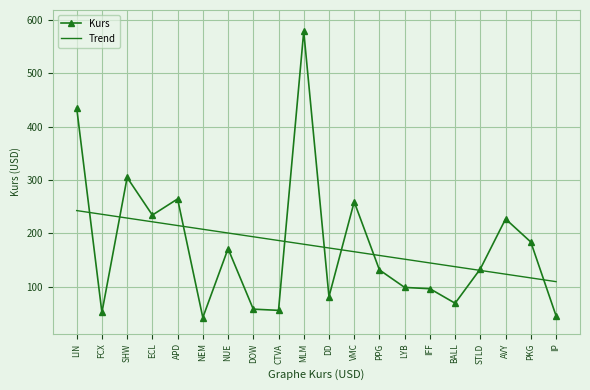

After their last crossing, which series has the higher values: Kurs or Trend?

Trend